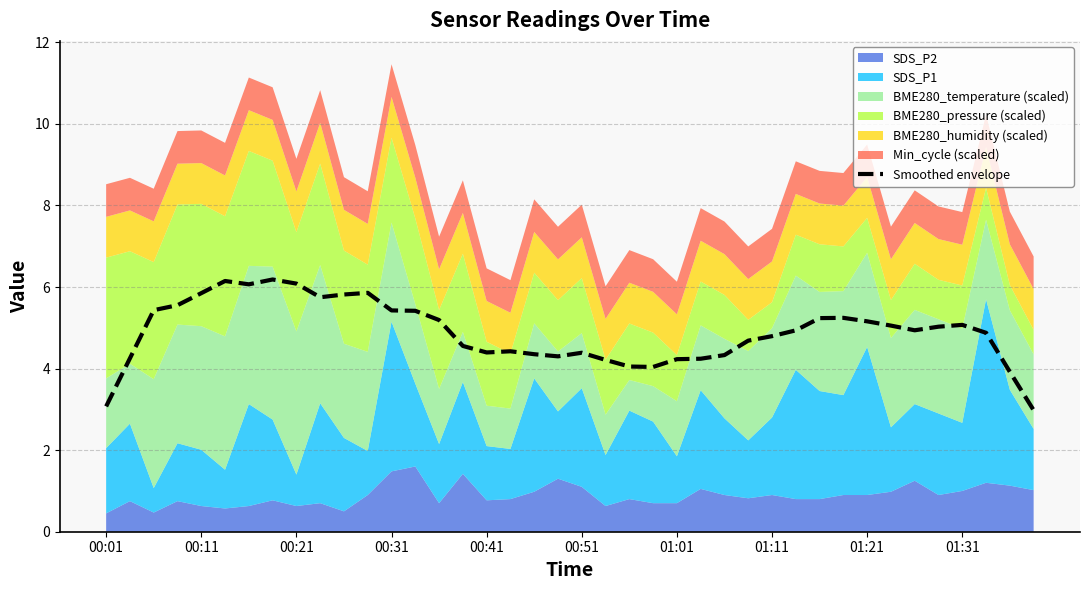

How many interior local valleys (lower than both neighbors) does the data have?

6